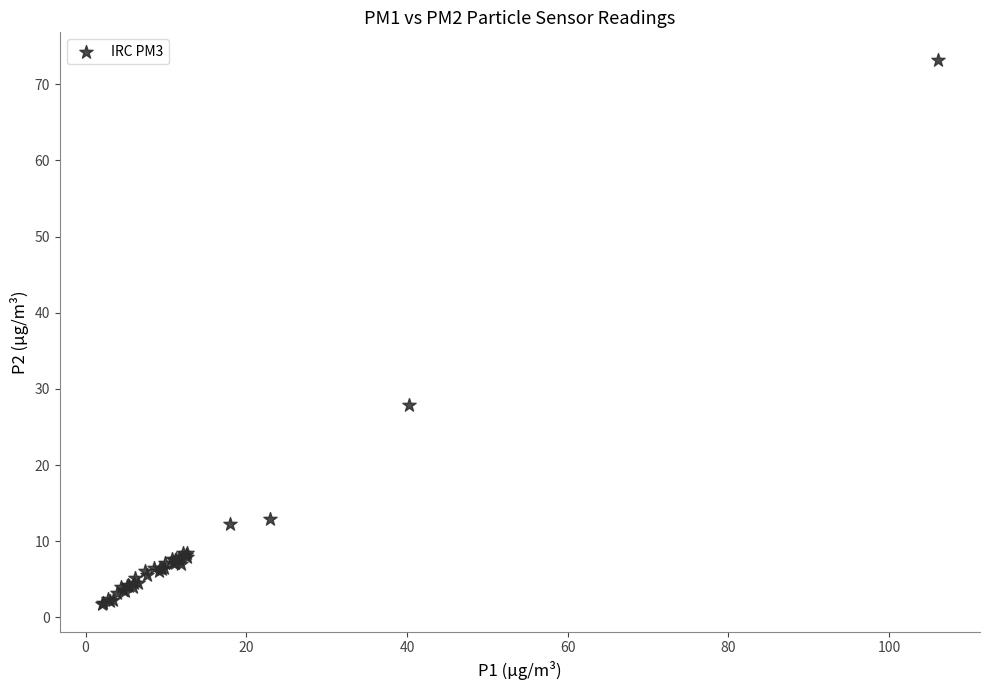

What Y value in the scatter plot is closest to 37?

27.9